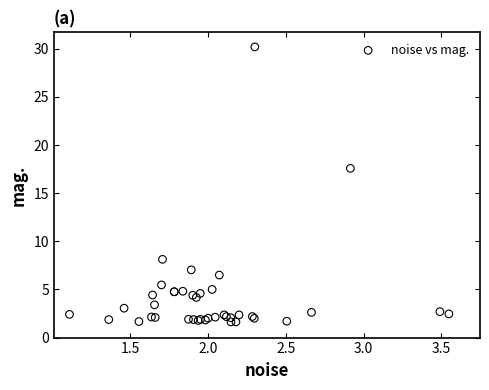

What Y value in the scatter plot is closest to 15?

17.6